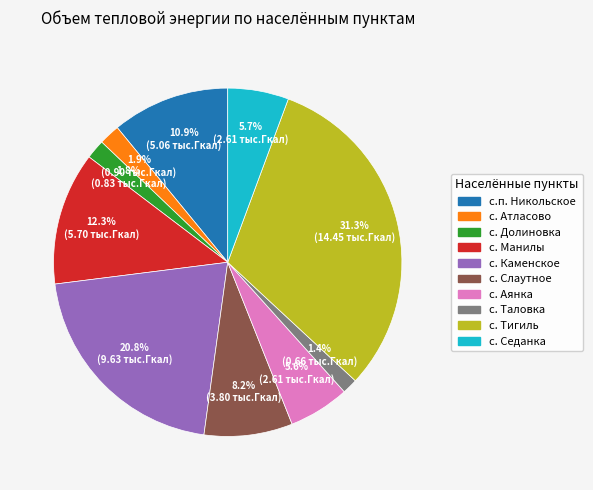

Which slice is the largest?

с. Тигиль